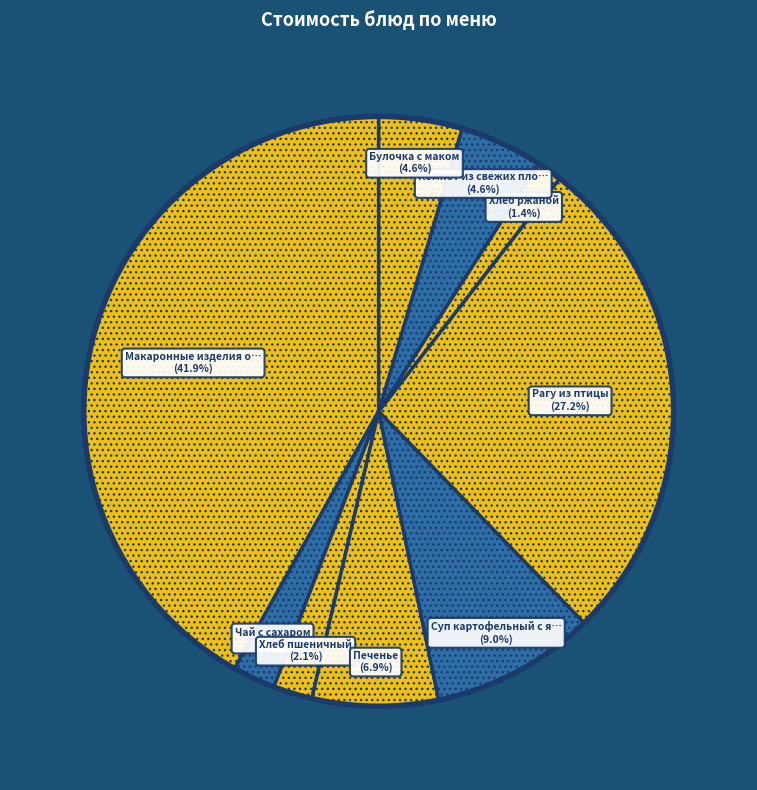

How many segments does this pie chart have?

9